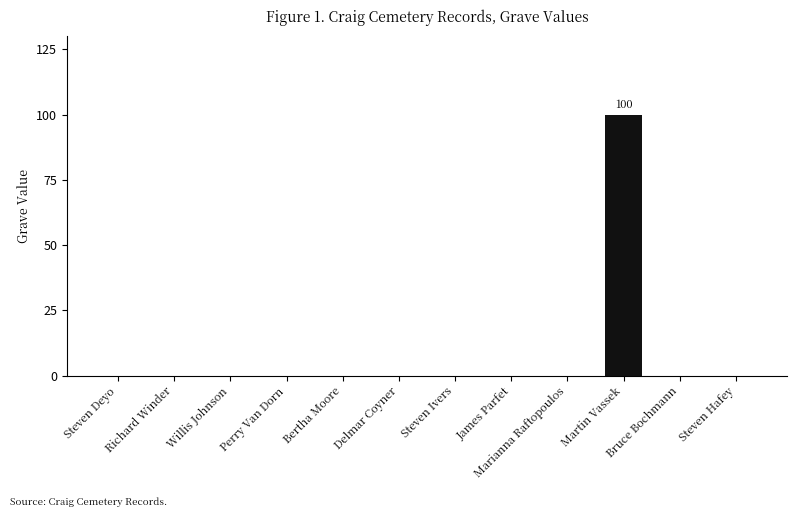

Reading left to right, list all the values displayed in this chart.

Steven Deyo=0	Richard Winder=0	Willis Johnson=0	Perry Van Dorn=0	Bertha Moore=0	Delmar Coyner=0	Steven Ivers=0	James Parfet=0	Marianna Raftopoulos=0	Martin Vassek=100	Bruce Bochmann=0	Steven Hafey=0